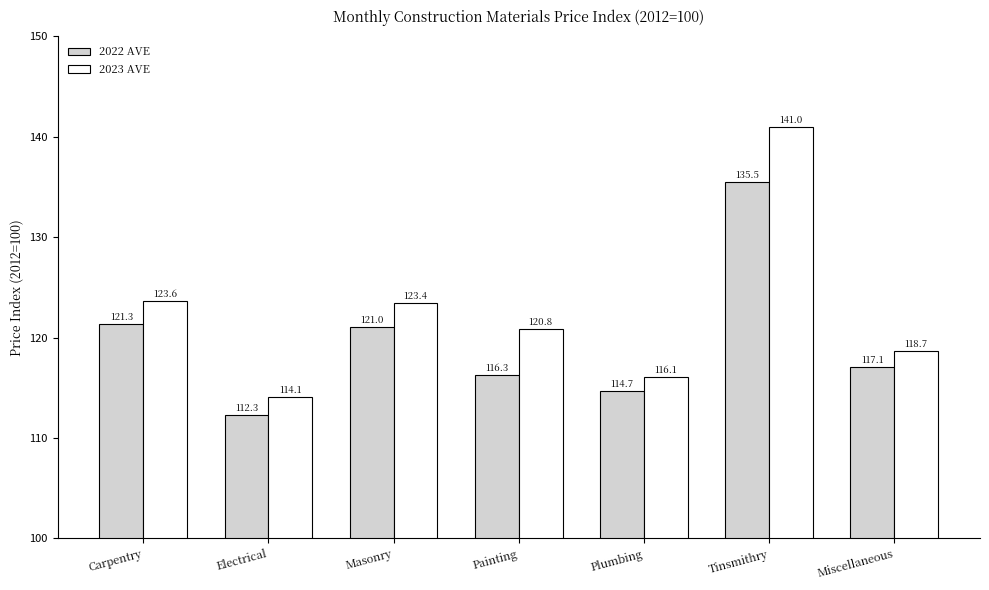

Rank the series at Miscellaneous from lowest to highest value.

2022 AVE, 2023 AVE